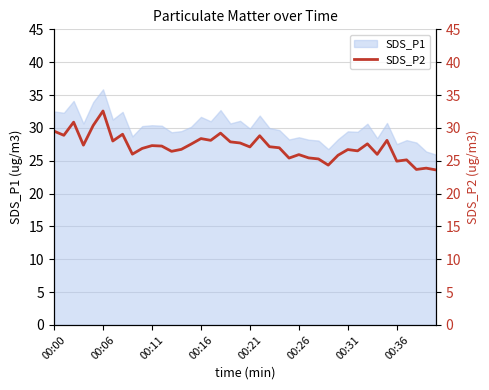

The value at 31 is 16.4. True or false?

False